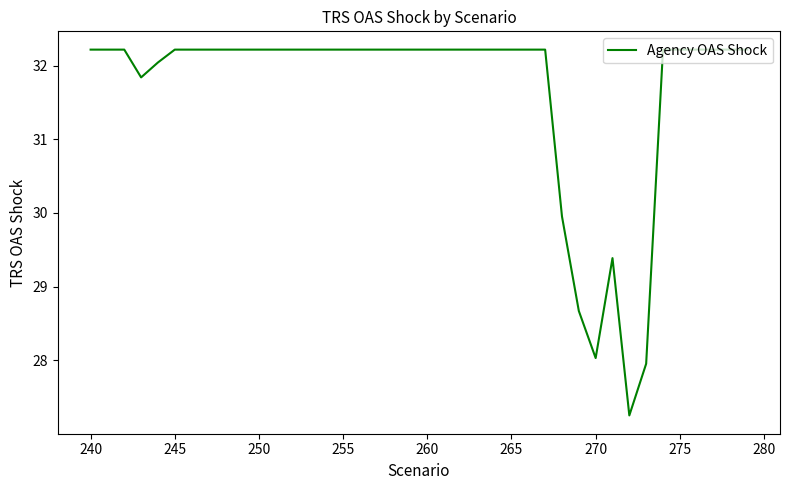

What is the smallest value displayed?

27.2